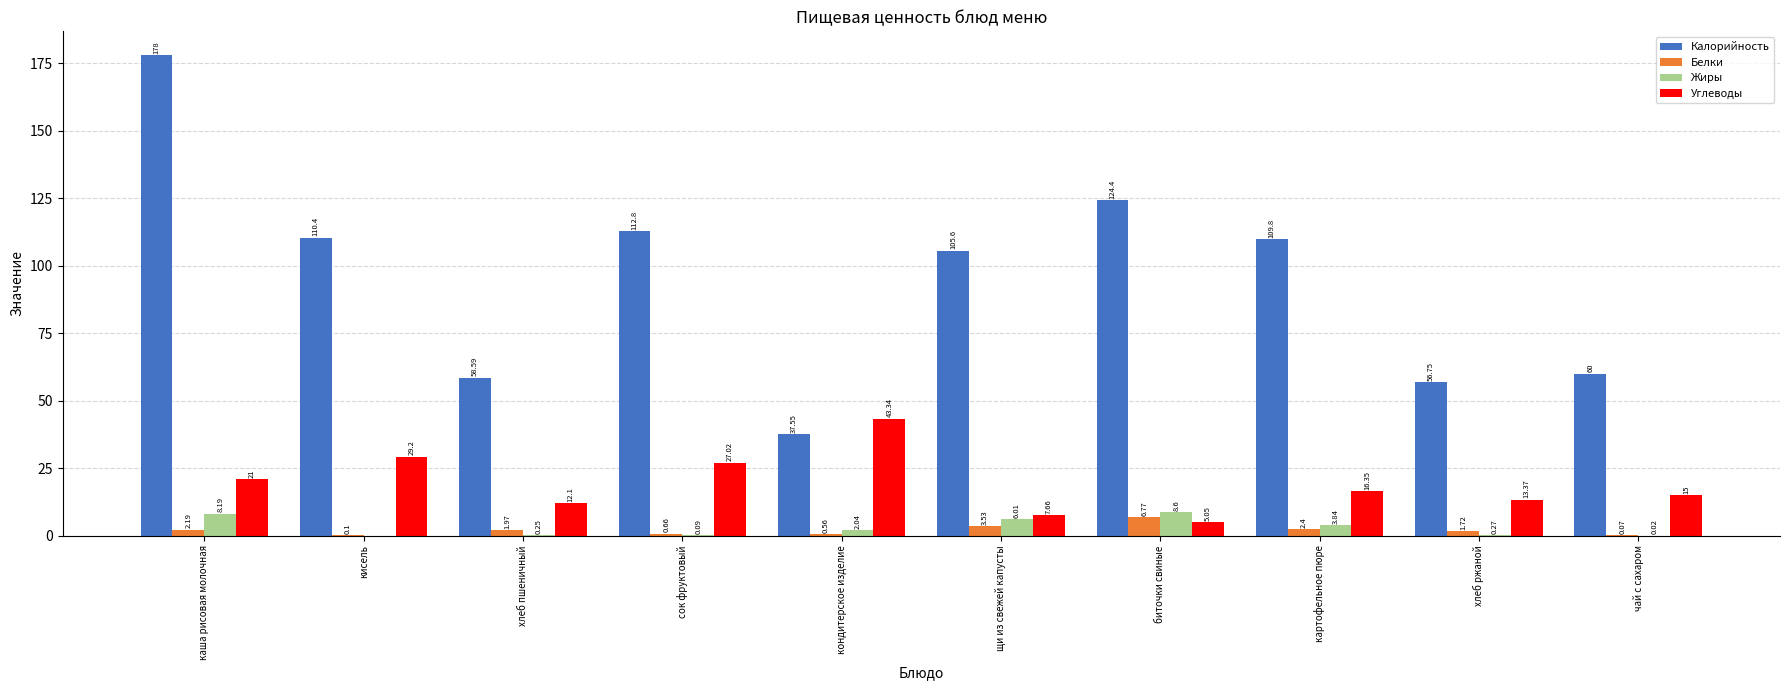

Which category has the highest value in the Жиры series?

биточки свиные